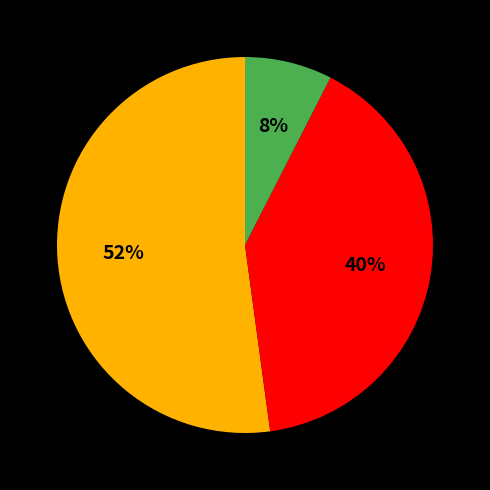

Is there a majority slice in this chart?

Yes